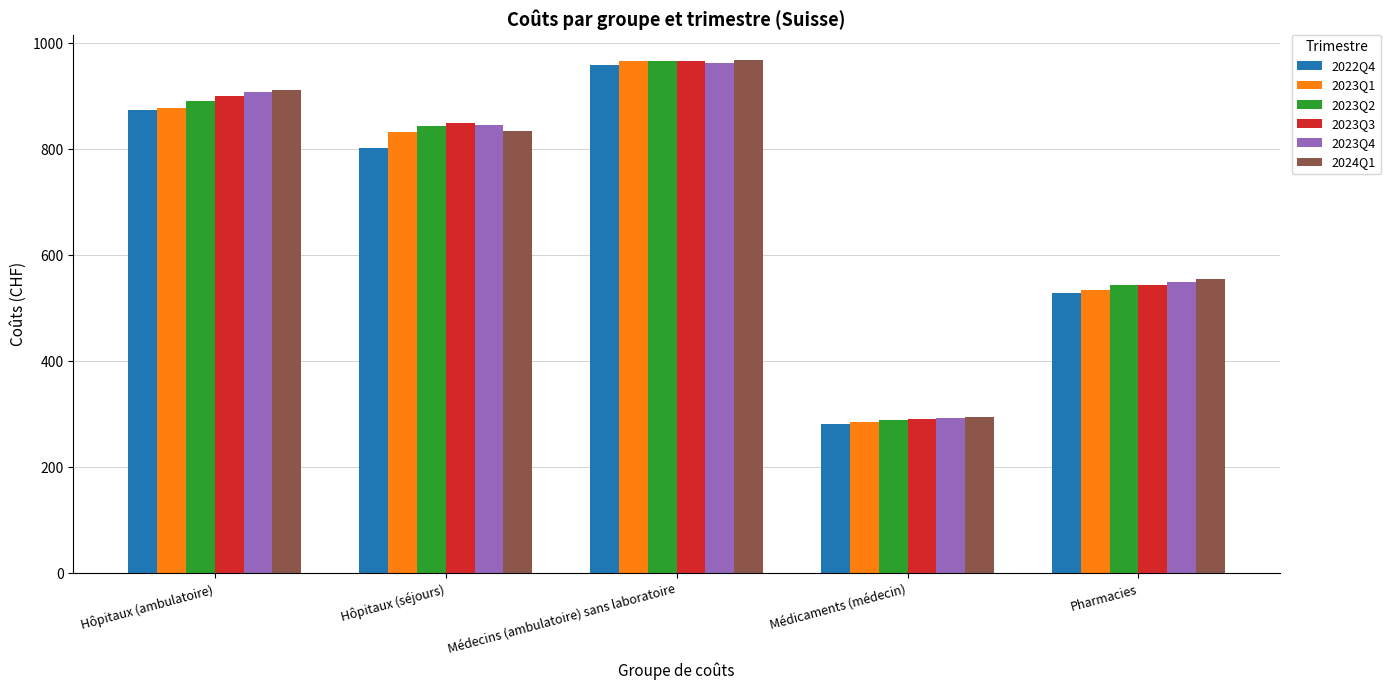

How many groups of bars are there?

5